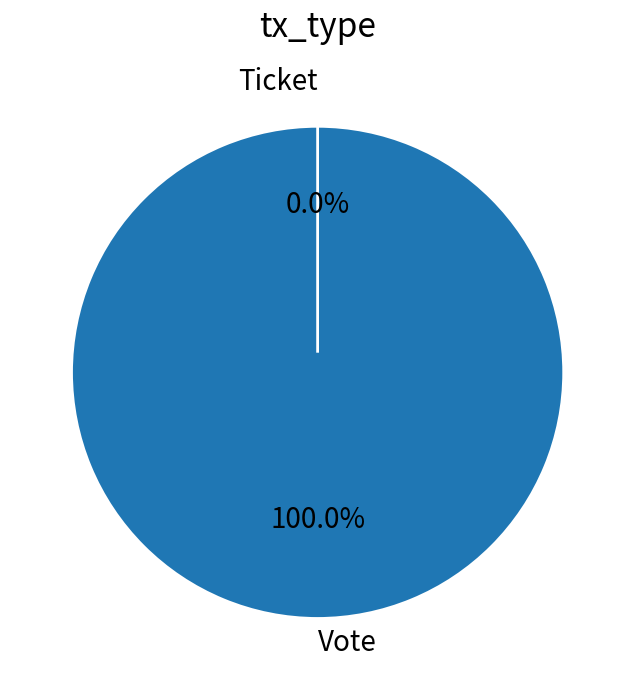

What is the change in value from Vote to Ticket?

-1